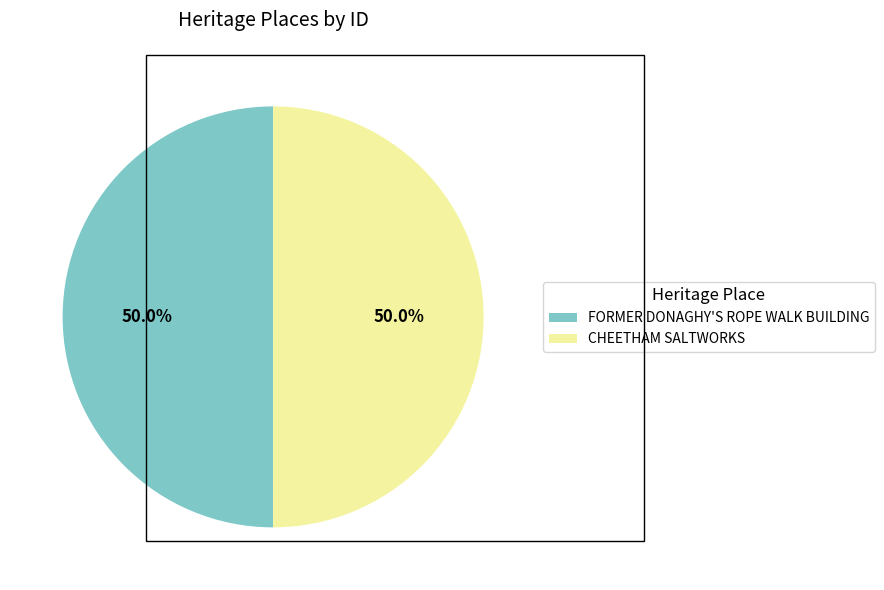

Do CHEETHAM SALTWORKS and FORMER DONAGHY'S ROPE WALK BUILDING together represent more than half of the pie?

Yes